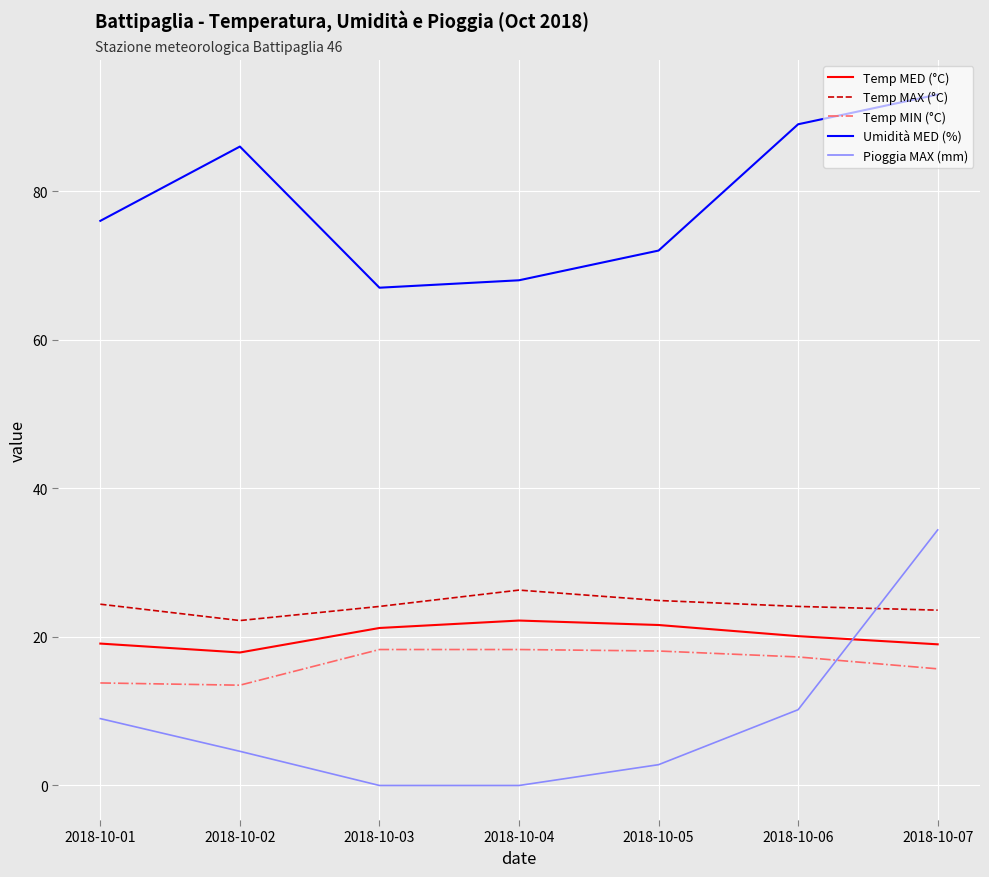

Where does the Temp MED (°C) series first go above 20?

2018-10-03